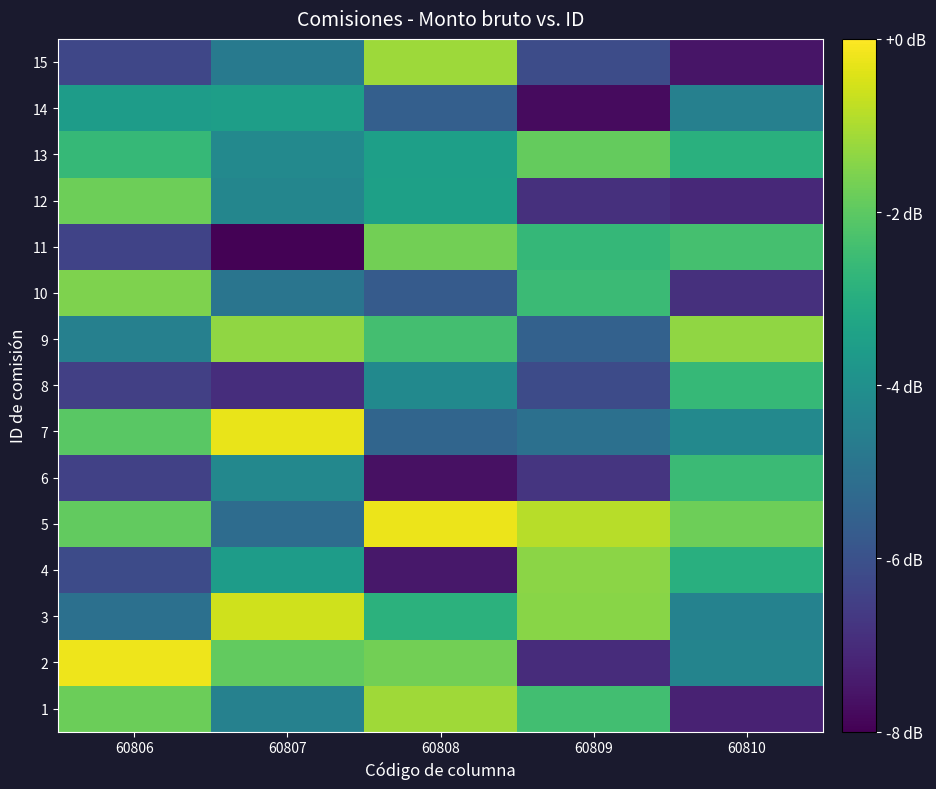

Reading right to left, list all the values displayed in this chart.

1: 60810=-7.2	60809=-2.4	60808=-1.1	60807=-4.5	60806=-1.8
2: 60810=-4.4	60809=-7.0	60808=-1.7	60807=-1.9	60806=-0.2
3: 60810=-4.5	60809=-1.4	60808=-2.8	60807=-0.6	60806=-5.0
4: 60810=-2.9	60809=-1.4	60808=-7.5	60807=-3.6	60806=-6.2
5: 60810=-1.8	60809=-0.9	60808=-0.2	60807=-5.2	60806=-1.9
6: 60810=-2.5	60809=-6.8	60808=-7.6	60807=-4.3	60806=-6.4
7: 60810=-4.2	60809=-5.0	60808=-5.4	60807=-0.3	60806=-2.0
8: 60810=-2.6	60809=-6.2	60808=-4.2	60807=-7.0	60806=-6.5
9: 60810=-1.3	60809=-5.5	60808=-2.4	60807=-1.3	60806=-4.5
10: 60810=-6.9	60809=-2.5	60808=-5.7	60807=-4.9	60806=-1.6
11: 60810=-2.4	60809=-2.7	60808=-1.7	60807=-7.9	60806=-6.4
12: 60810=-7.1	60809=-6.9	60808=-3.5	60807=-4.3	60806=-1.8
13: 60810=-2.9	60809=-1.9	60808=-3.5	60807=-4.2	60806=-2.7
14: 60810=-4.5	60809=-7.8	60808=-5.6	60807=-3.5	60806=-3.6
15: 60810=-7.5	60809=-6.1	60808=-1.2	60807=-4.7	60806=-6.3